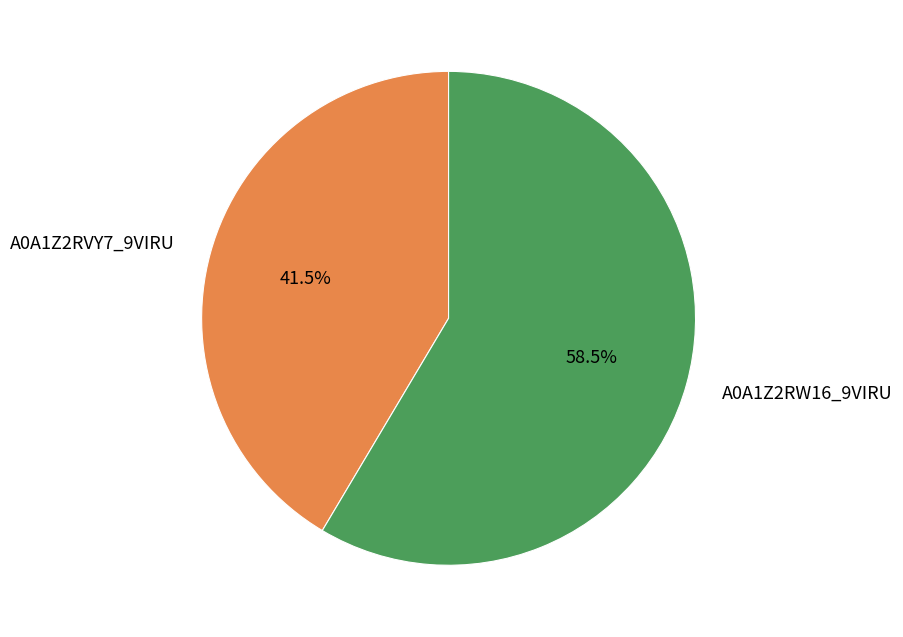

Count the number of slices in the pie.

2